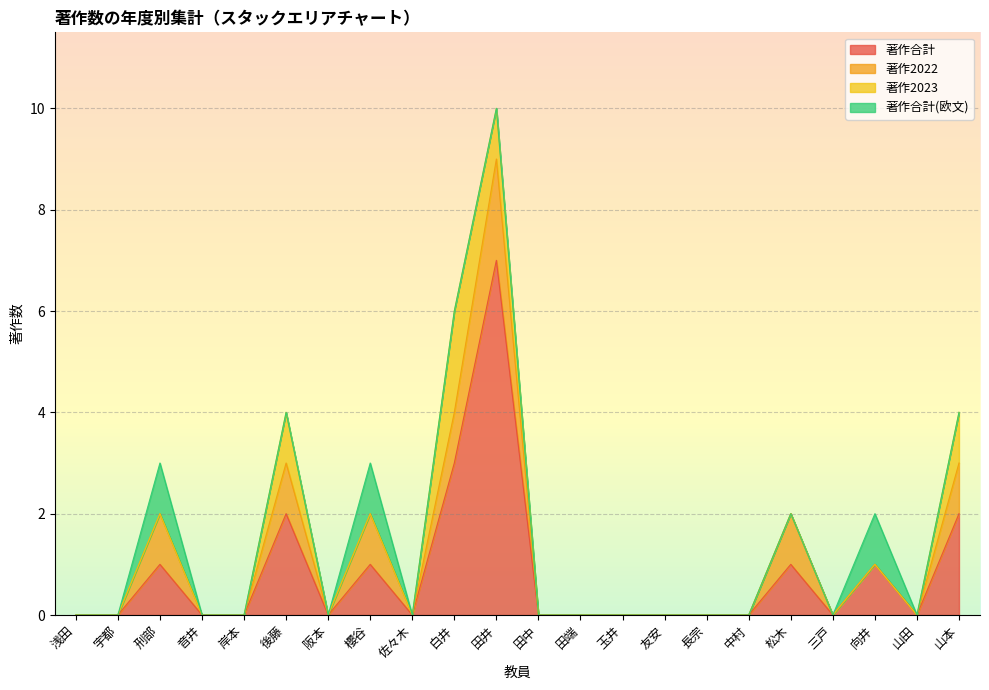

Which category has the lowest value across all series?

浅田